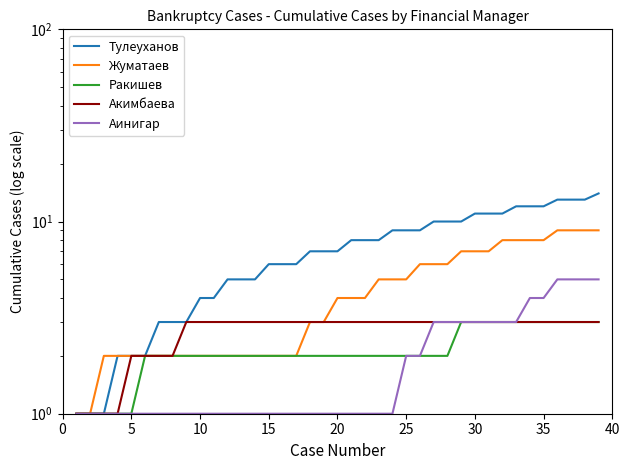

What is the average value of the Тулеуханов series?

7